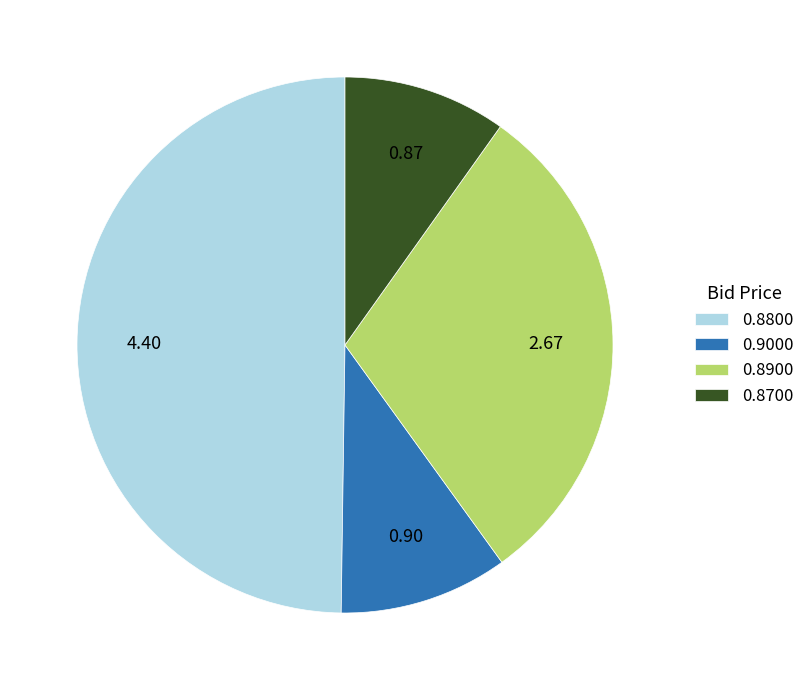

Combined, do 0.8900 and 0.9000 account for over 50%?

No